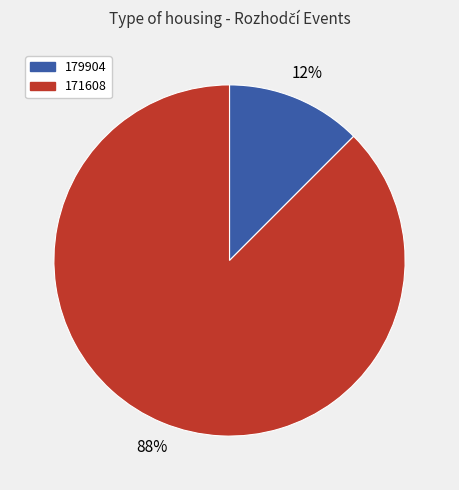

What is the majority slice?

171608